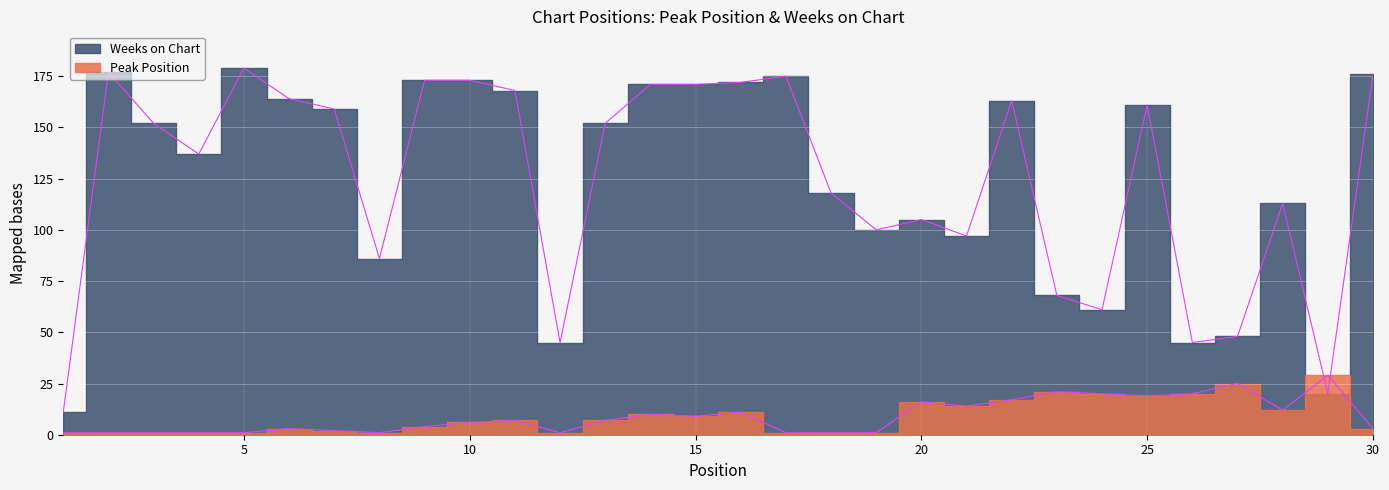

At which label does Weeks on Chart first exceed 152?

2